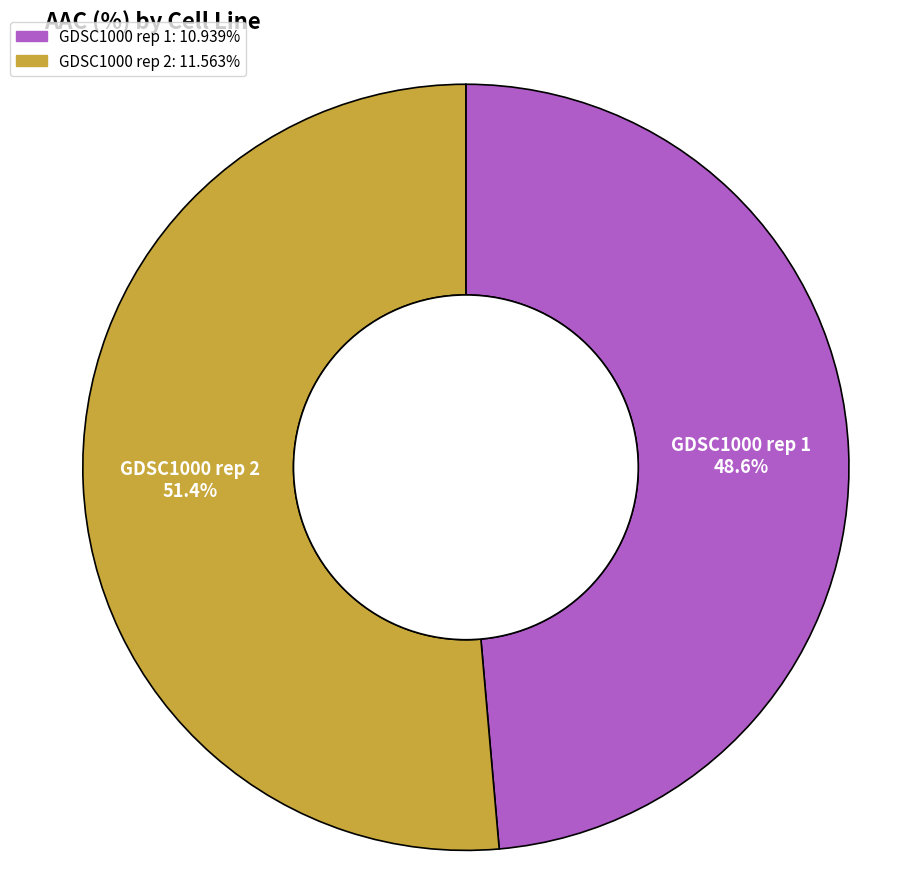

Approximately how many times larger is the value at GDSC1000 rep 2 compared to GDSC1000 rep 1?

1.1